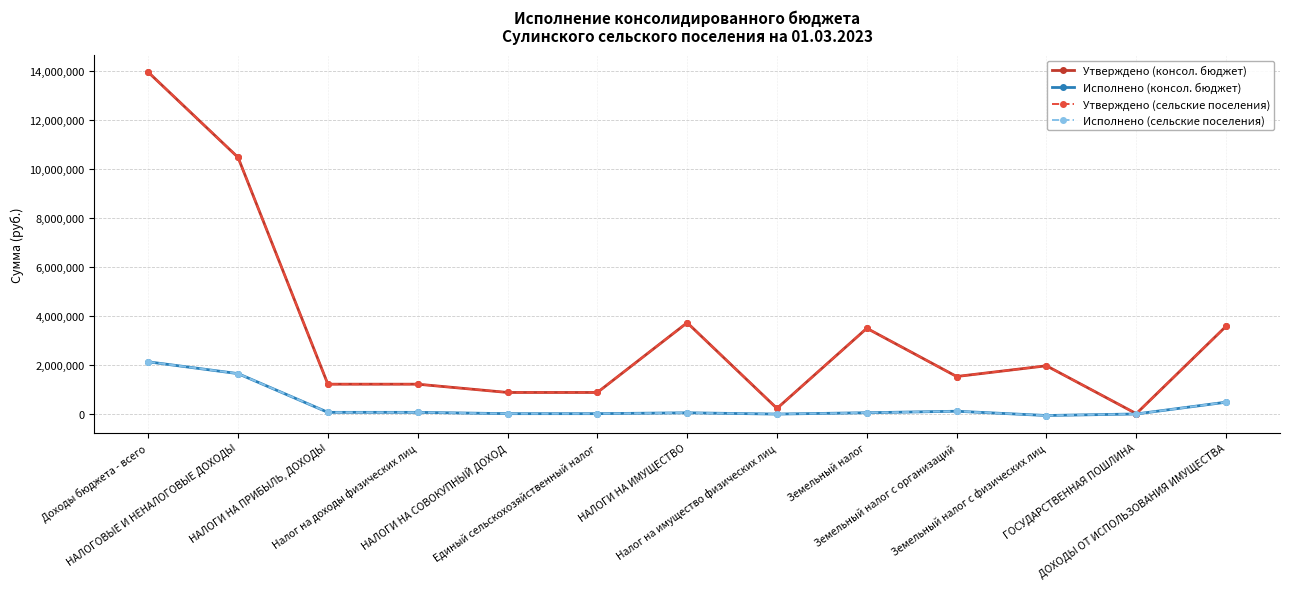

Which category has the lowest value in the Исполнено (консол. бюджет) series?

Земельный налог с физических лиц